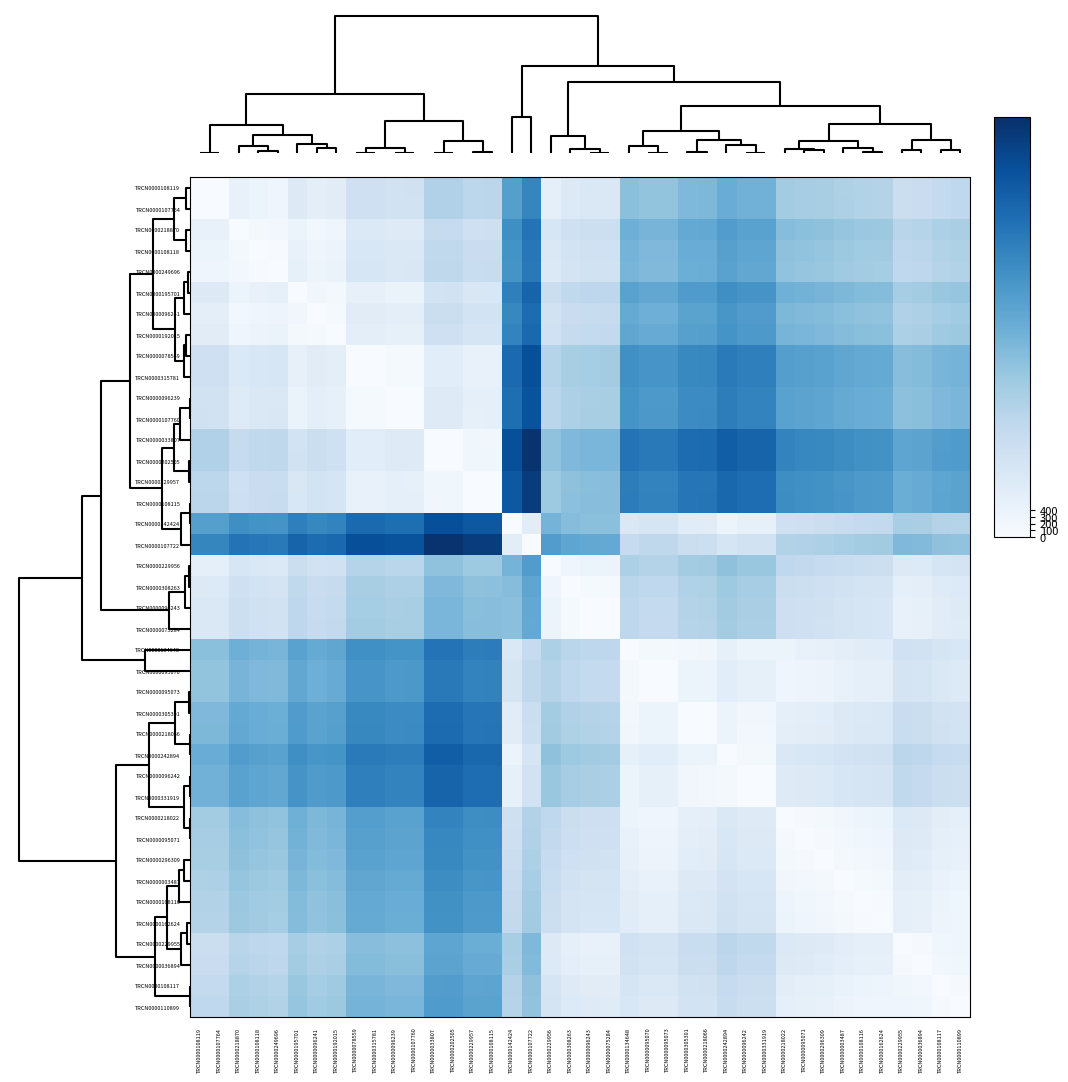

How many distinct data groups are displayed?

40